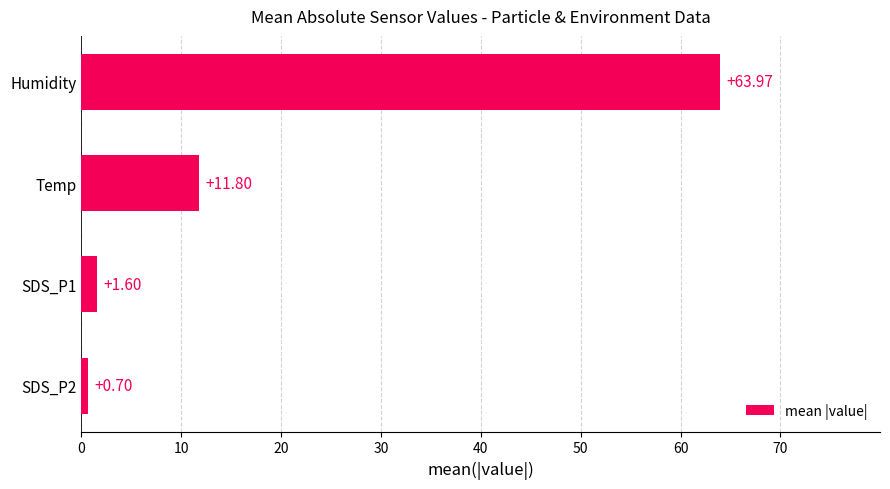

What is the sum of all values?

78.1